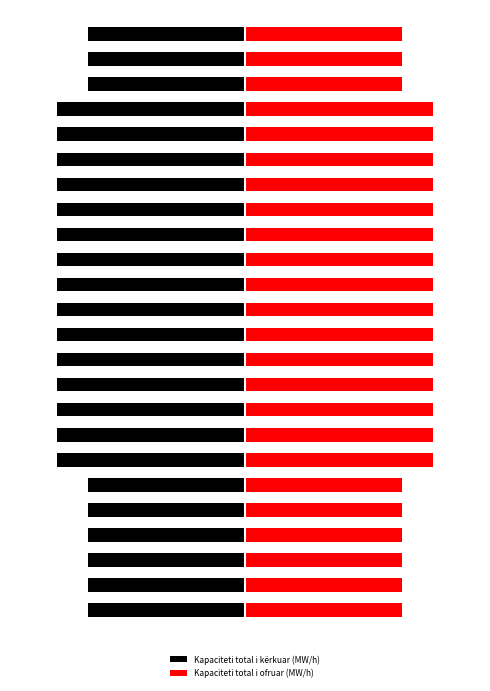

Between 14 and 9, which is larger?

14